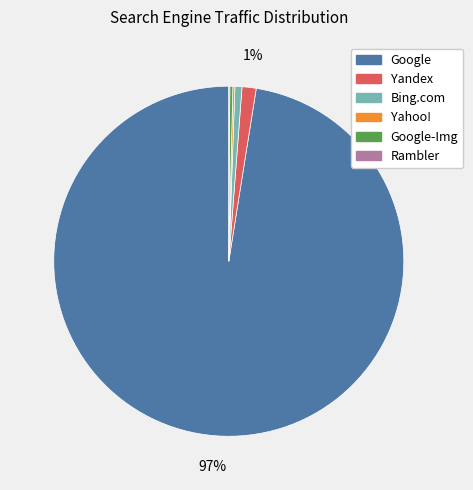

Is there any slice that represents more than half of the pie?

Yes